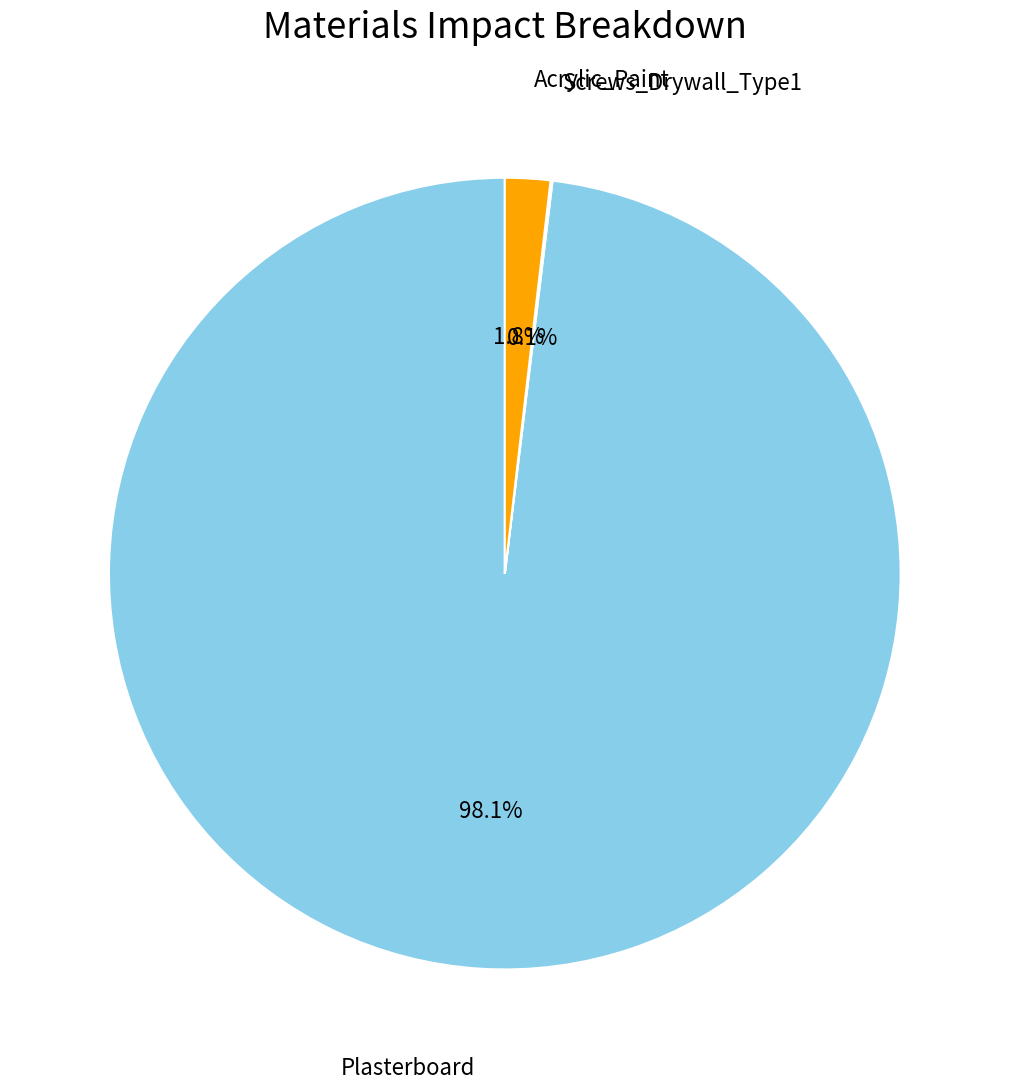

Is the sum of Acrylic_Paint and Plasterboard greater than half?

Yes